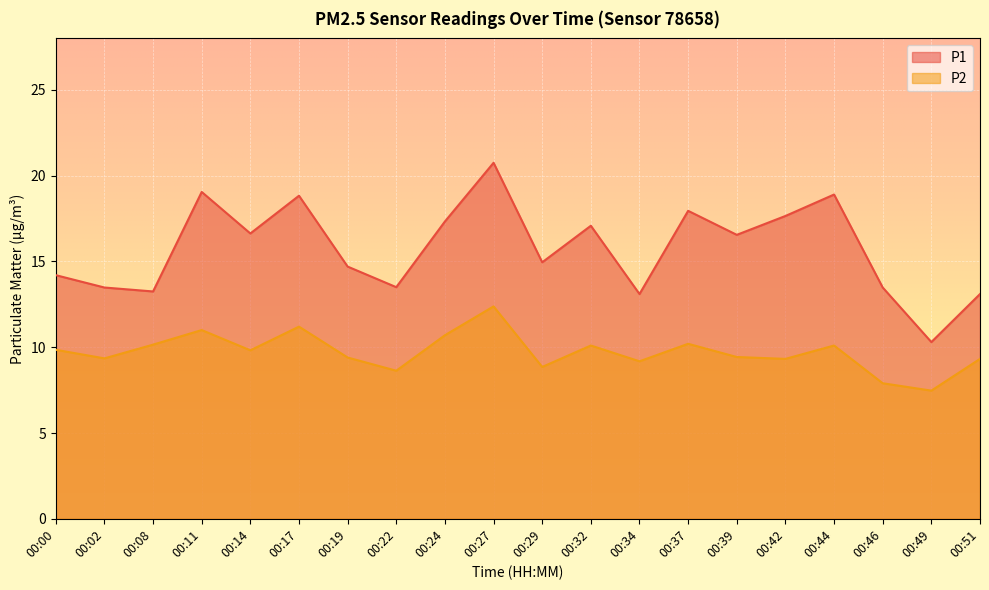

Which category has the highest value in the P2 series?

00:27